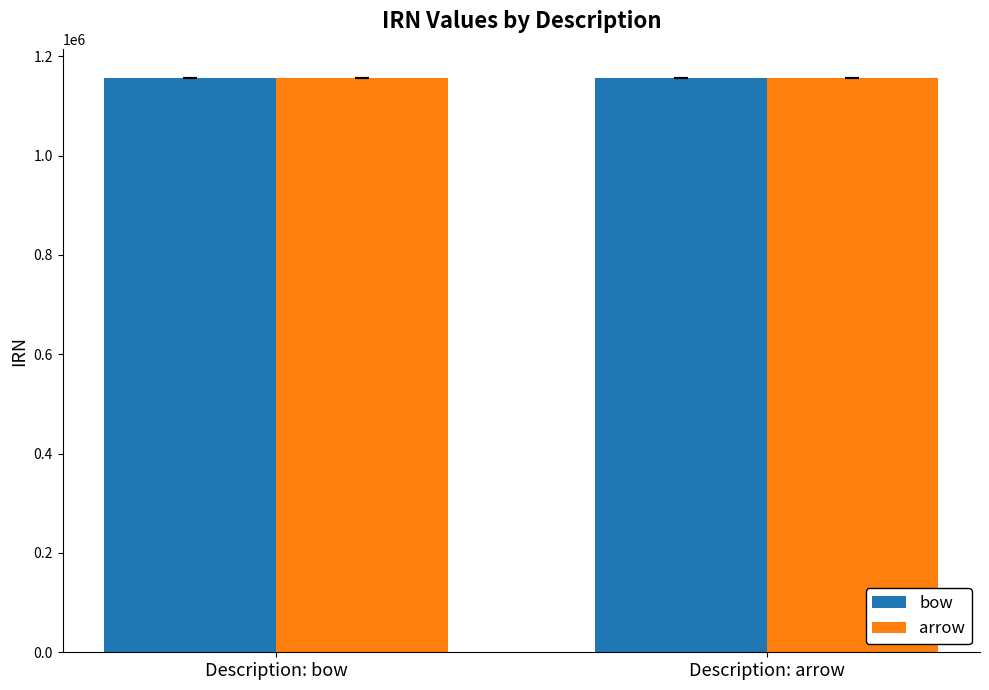

Count the arrow values in the range 1156939 to 1156948.

2